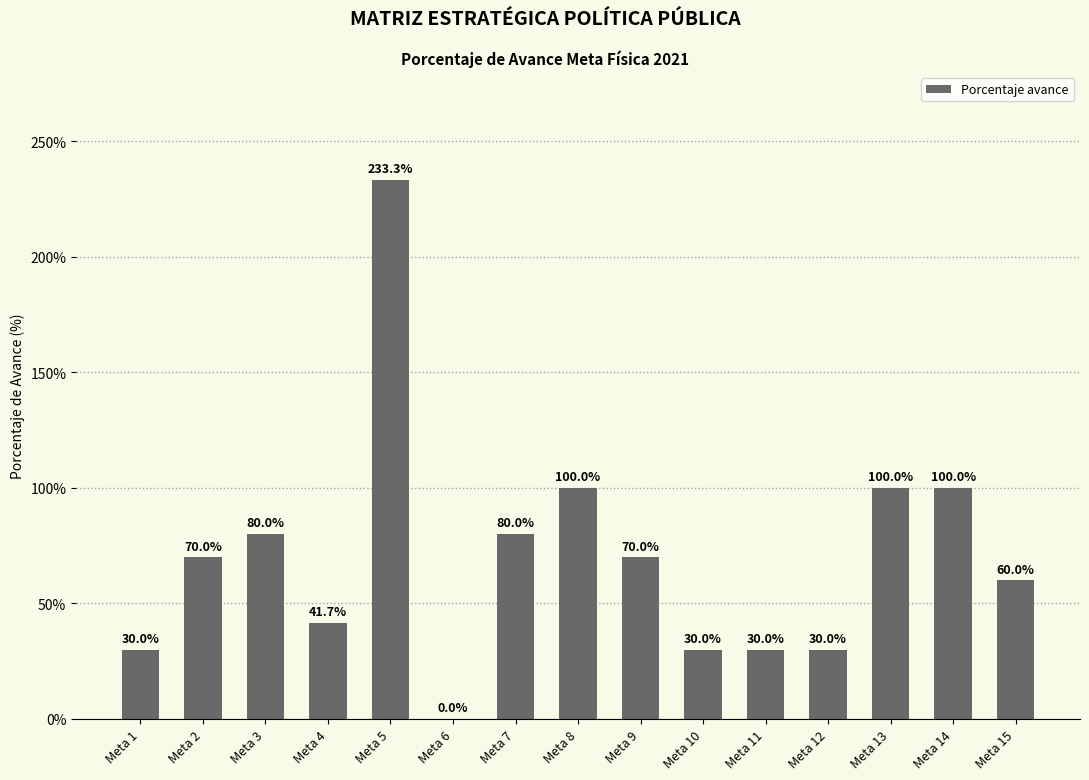

What is the approximate value at Meta 7?

80.0